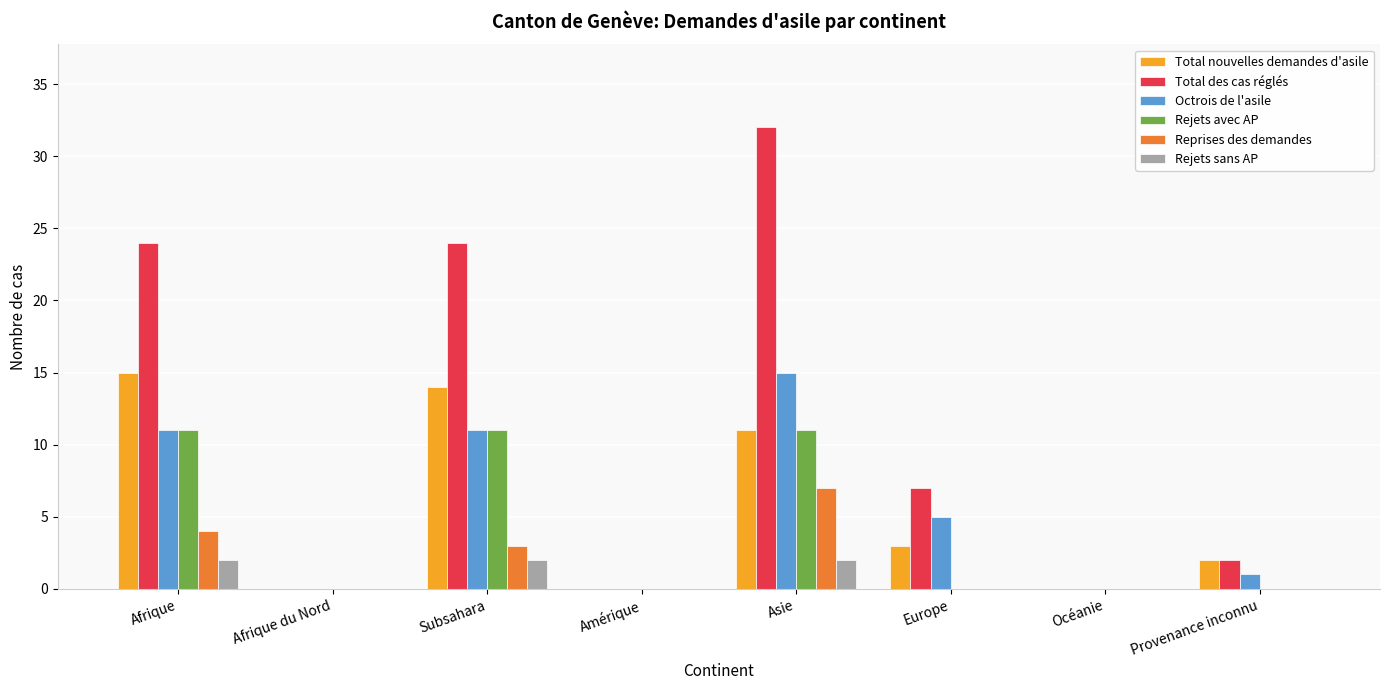

True or false: Rejets avec AP has a value of 6 at Afrique du Nord.

False